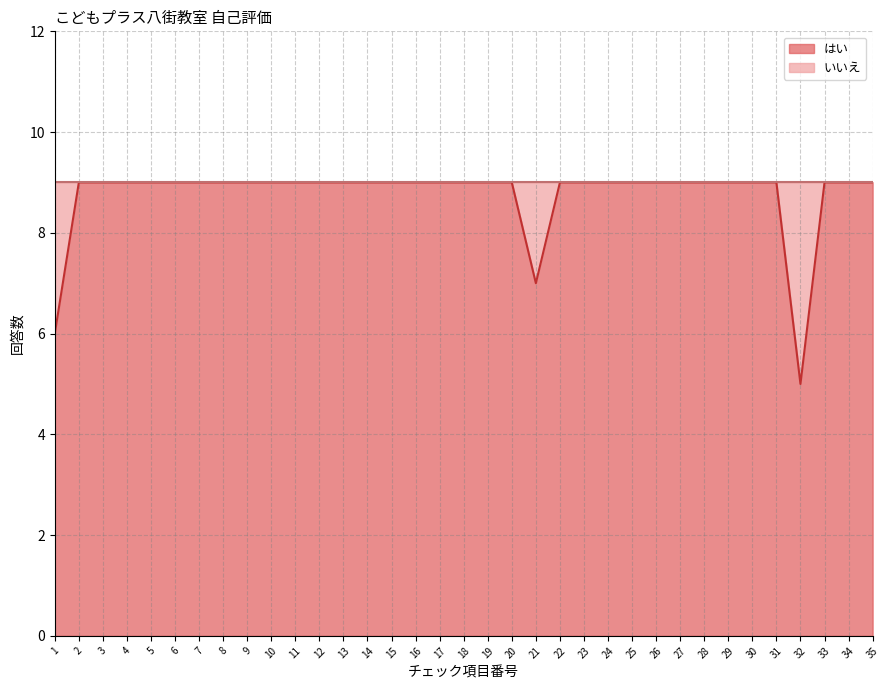

Reading left to right, what are all the values shown in this chart?

6	9	9	9	9	9	9	9	9	9	9	9	9	9	9	9	9	9	9	9	7	9	9	9	9	9	9	9	9	9	9	5	9	9	9